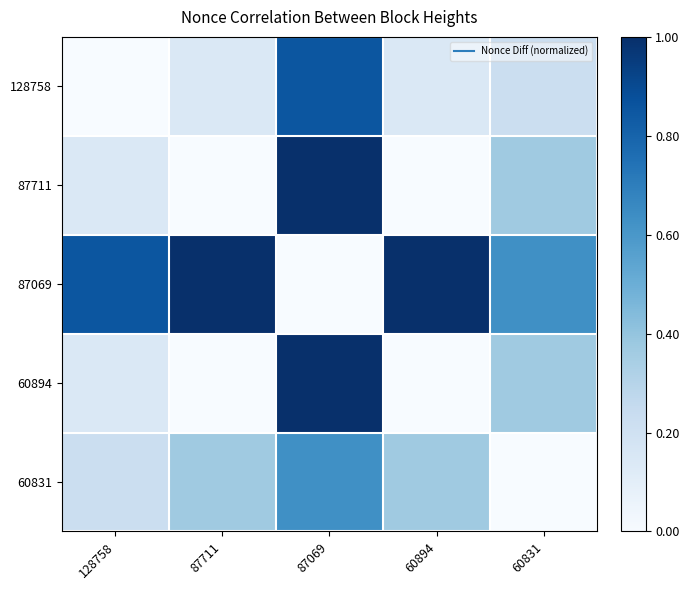

How many categories are shown in the chart?

5